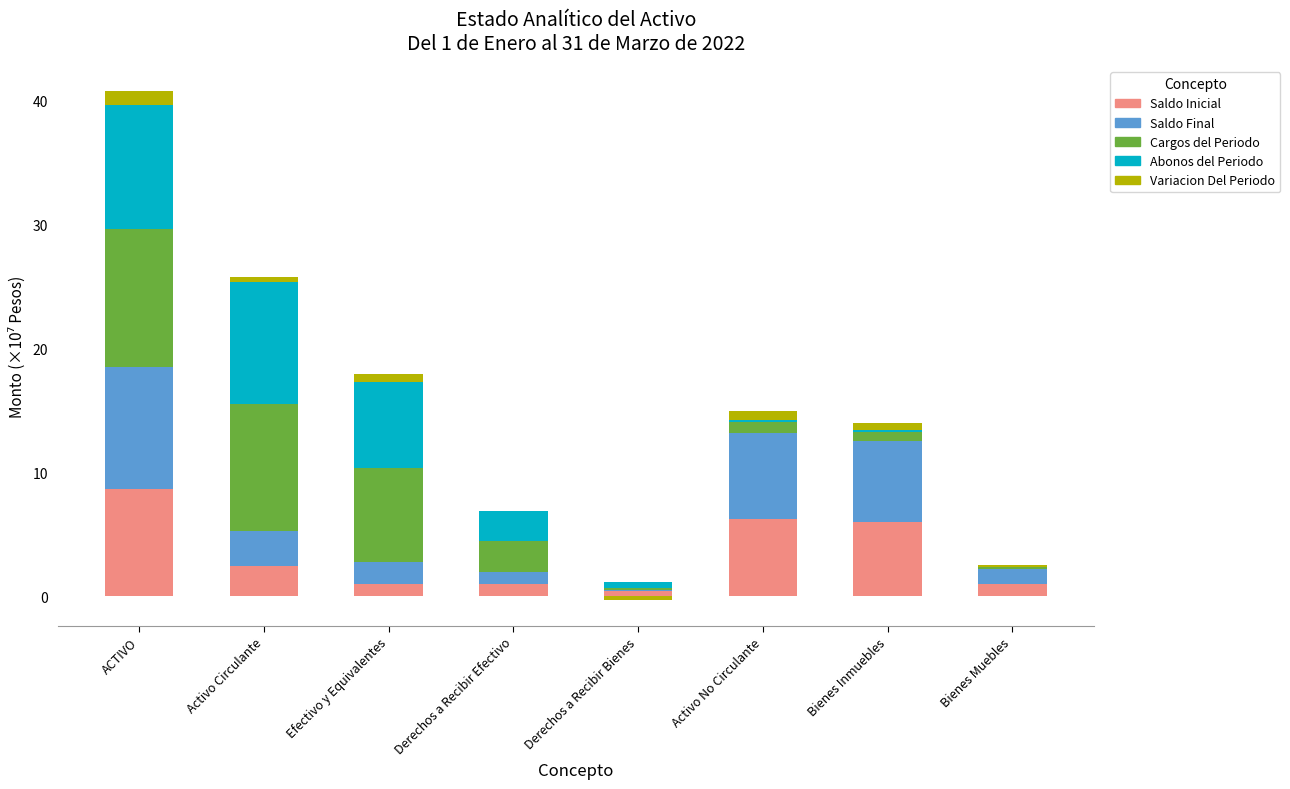

What value does the Variacion Del Periodo series have at ACTIVO?

1.1